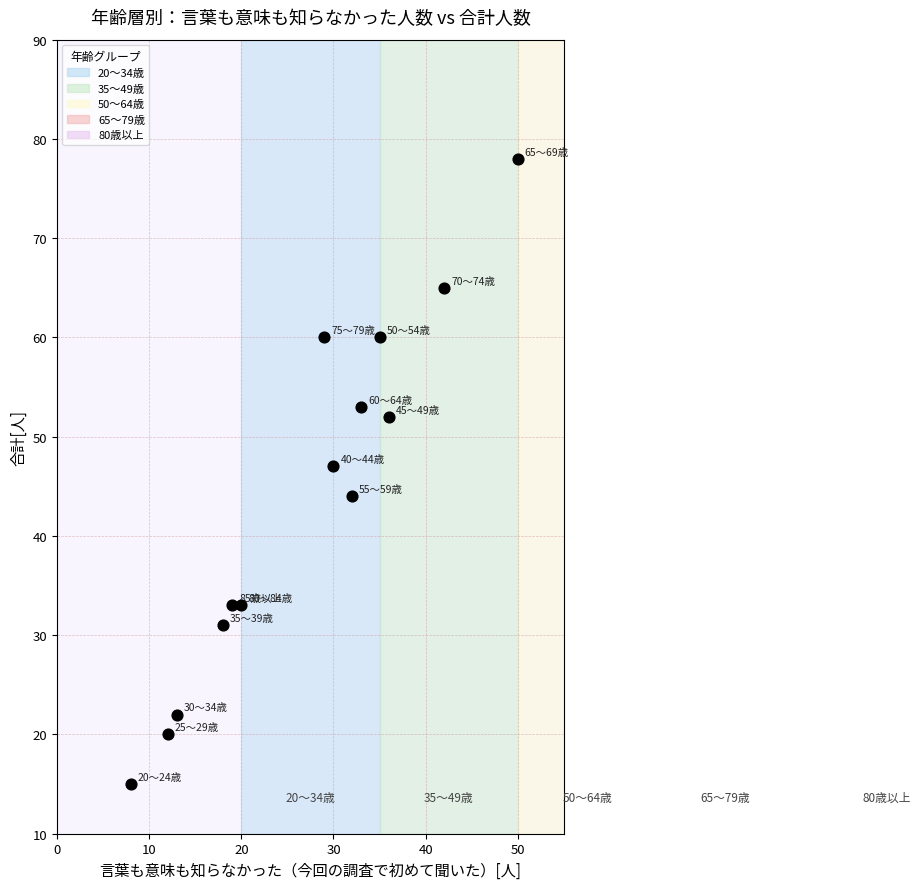

What Y value in the scatter plot is closest to 46?

47